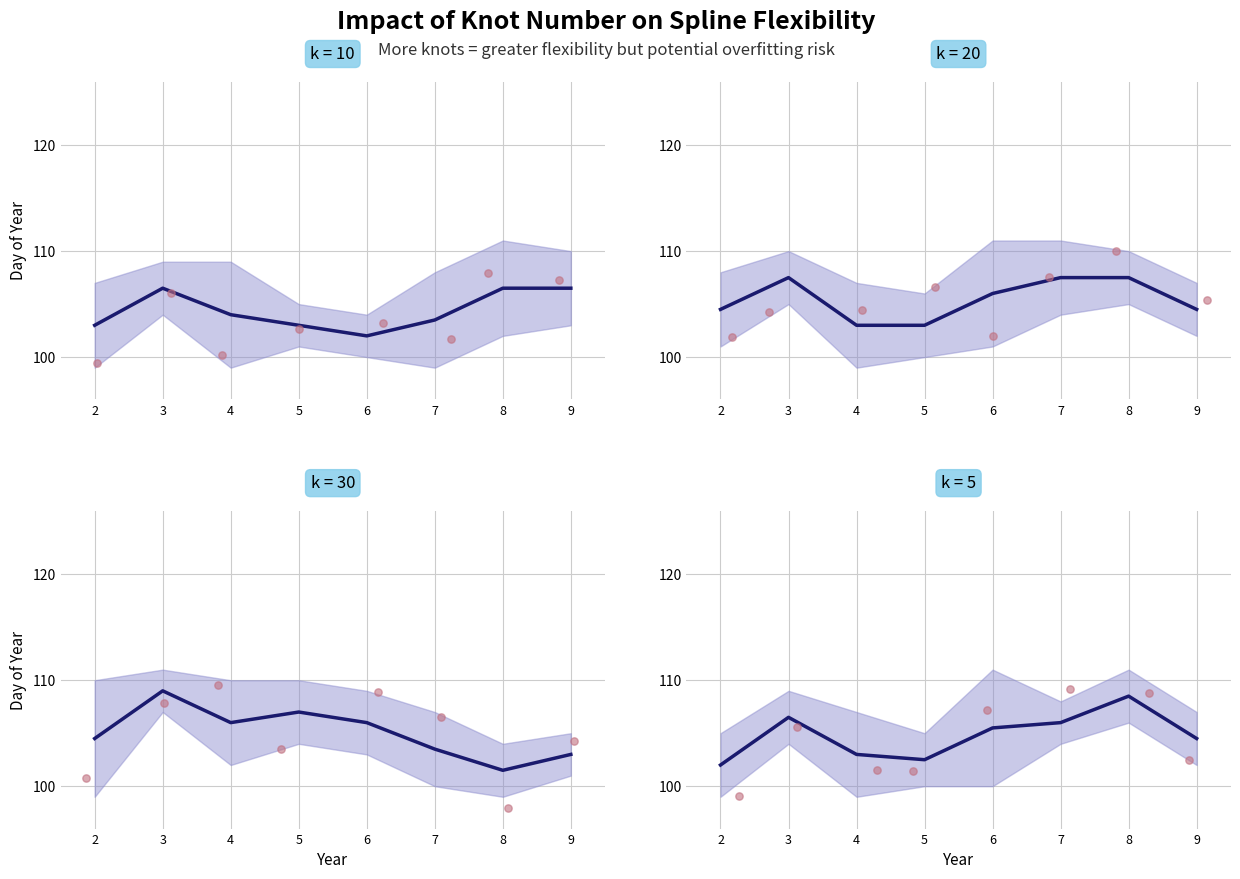

At how many categories does at least one series exceed 5?

8